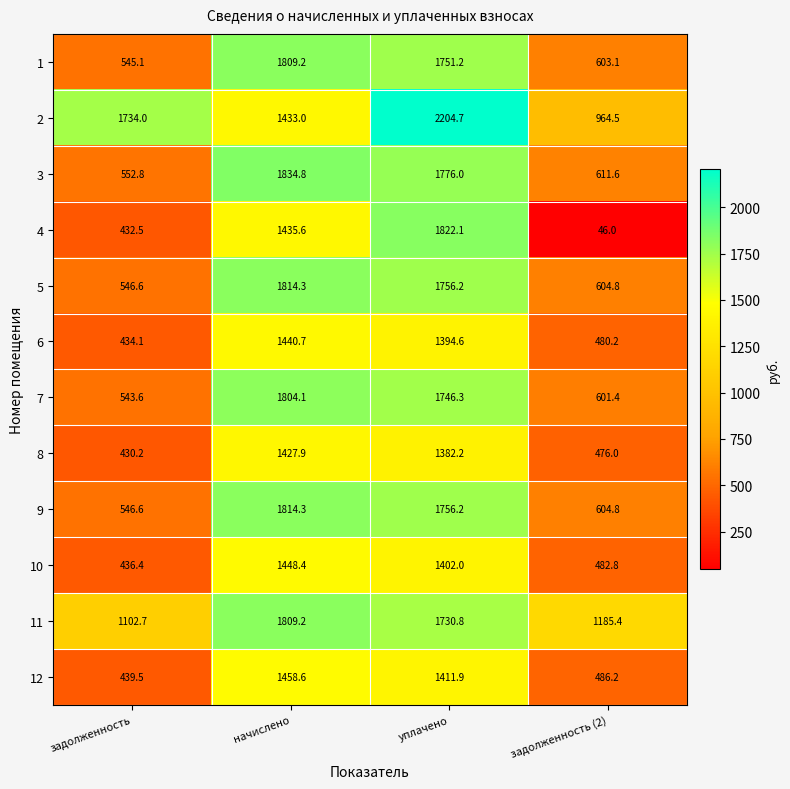

Which category has the lowest value across all series?

задолженность (2)